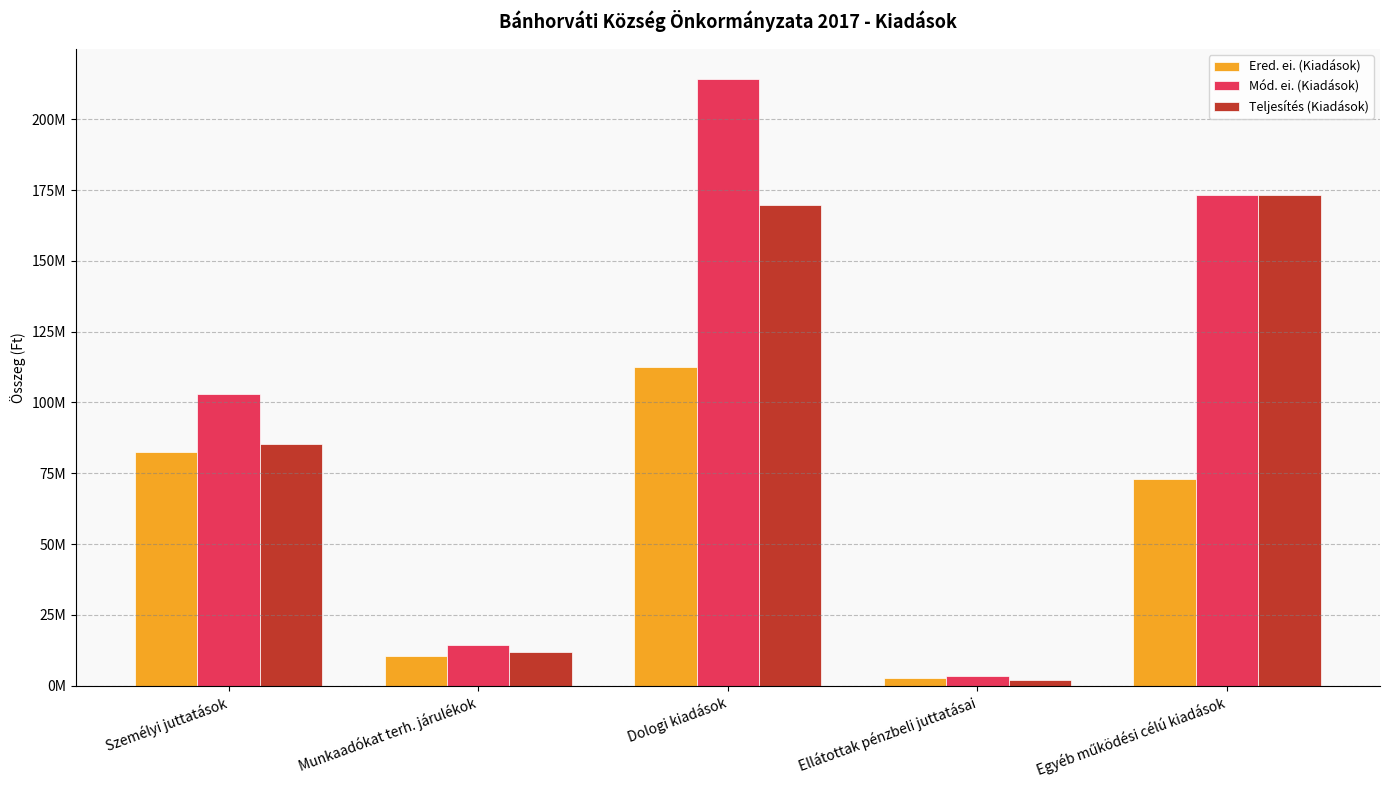

What is the label of the 4th bar from the right?

Munkaadókat terh. járulékok